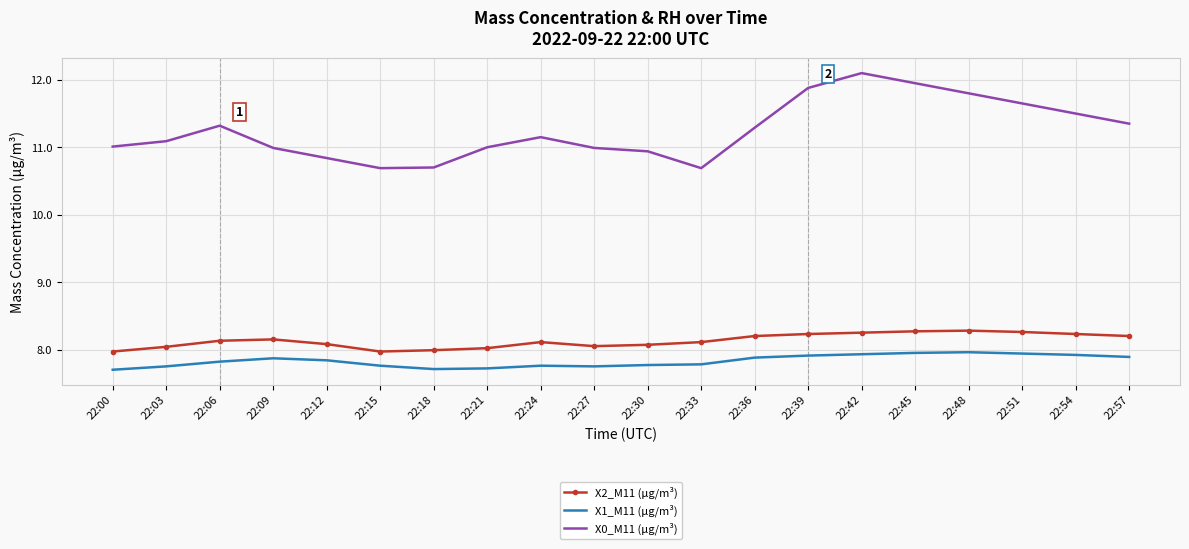

What is the difference between the maximum and minimum values in the X1_M11 (μg/m³) series?

0.3